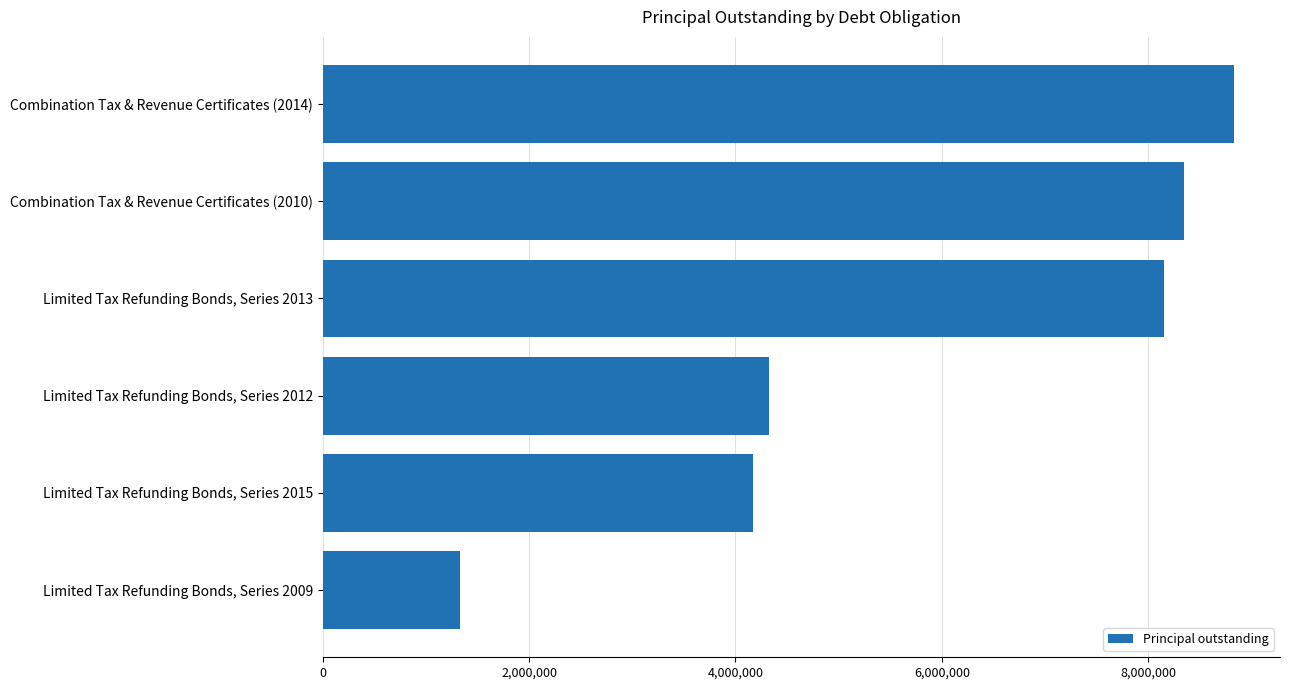

Is it true that the value at Combination Tax & Revenue Certificates (2014) is 8835000?

True